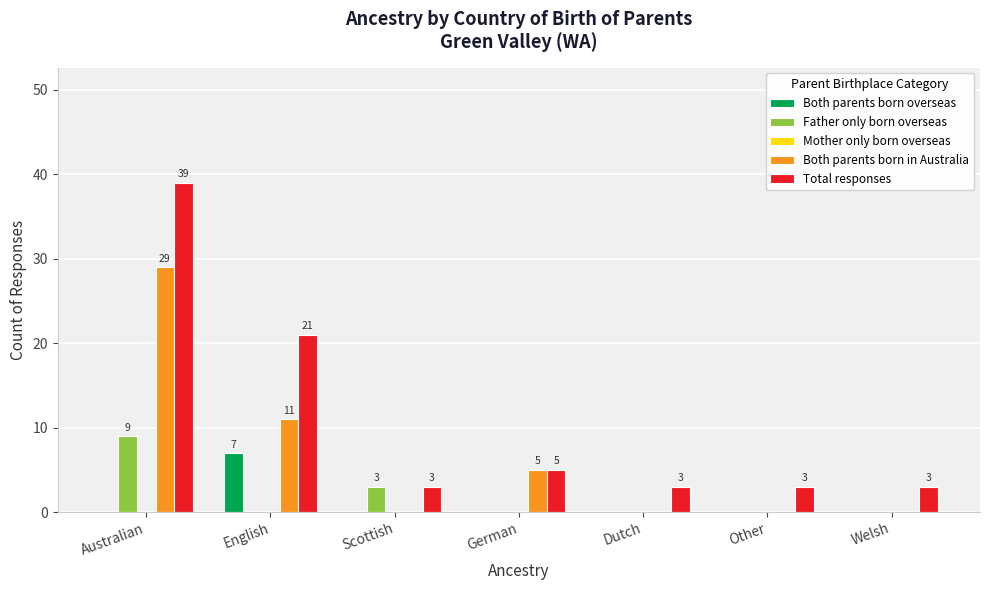

What is the highest value of the Both parents born overseas series?

7